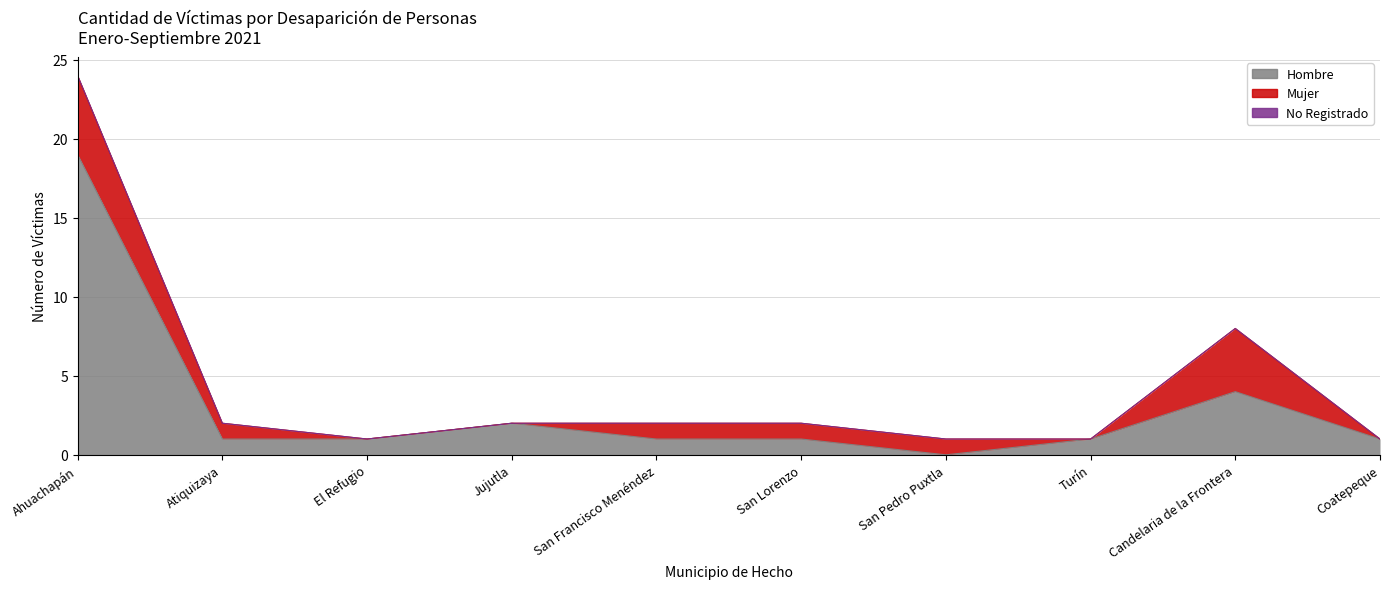

Reading left to right, list all the values displayed in this chart.

Hombre: Ahuachapán=19	Atiquizaya=1	El Refugio=1	Jujutla=2	San Francisco Menéndez=1	San Lorenzo=1	San Pedro Puxtla=0	Turín=1	Candelaria de la Frontera=4	Coatepeque=1
Mujer: Ahuachapán=5	Atiquizaya=1	El Refugio=0	Jujutla=0	San Francisco Menéndez=1	San Lorenzo=1	San Pedro Puxtla=1	Turín=0	Candelaria de la Frontera=4	Coatepeque=0
No Registrado: Ahuachapán=0	Atiquizaya=0	El Refugio=0	Jujutla=0	San Francisco Menéndez=0	San Lorenzo=0	San Pedro Puxtla=0	Turín=0	Candelaria de la Frontera=0	Coatepeque=0